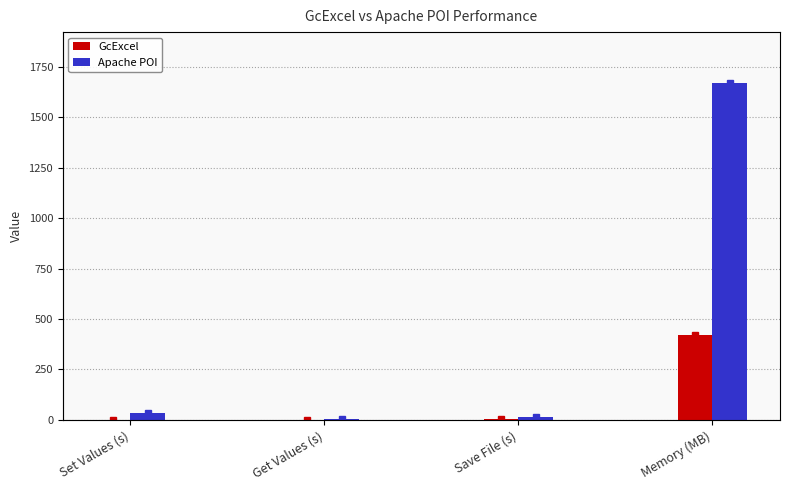

Reading left to right, list all the values displayed in this chart.

GcExcel: 1.0	0.4	4.2	419.4
Apache POI: 32.6	5.3	16.1	1670.6